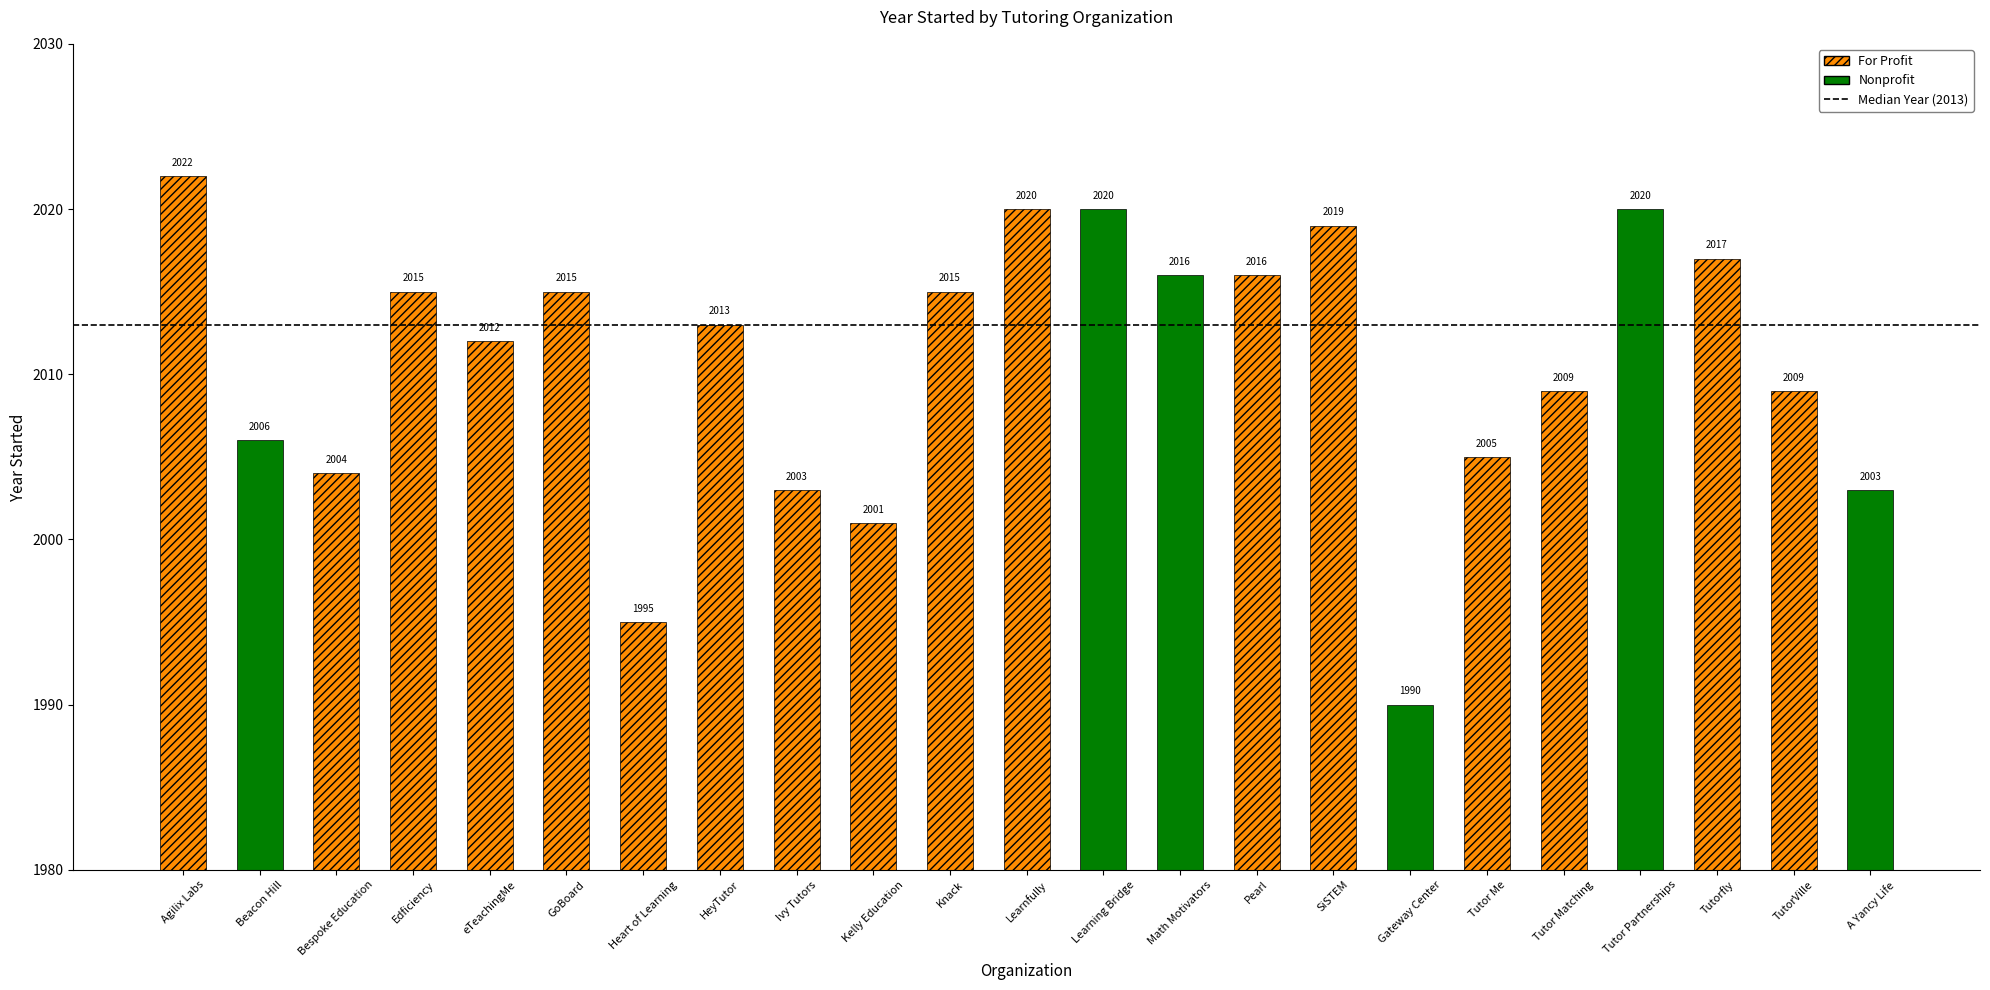

Reading right to left, what are all the values shown in this chart?

22=2003	21=2009	20=2017	19=2020	18=2009	17=2005	16=1990	15=2019	14=2016	13=2016	12=2020	11=2020	10=2015	9=2001	8=2003	7=2013	6=1995	5=2015	4=2012	3=2015	2=2004	1=2006	year_started=2022